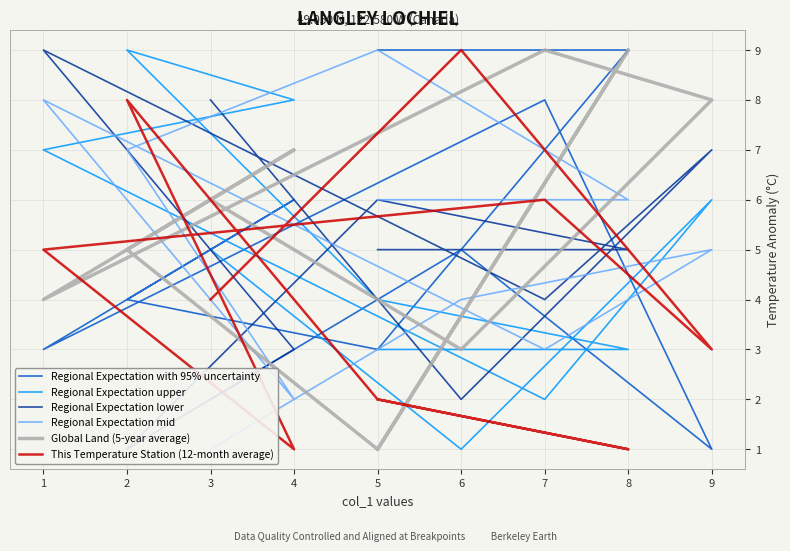

After their last crossing, which series has the higher values: Regional Expectation upper or Regional Expectation lower?

Regional Expectation lower